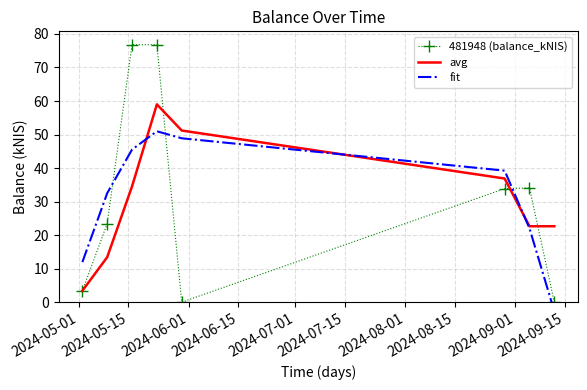

What is the greatest value displayed?

76.8